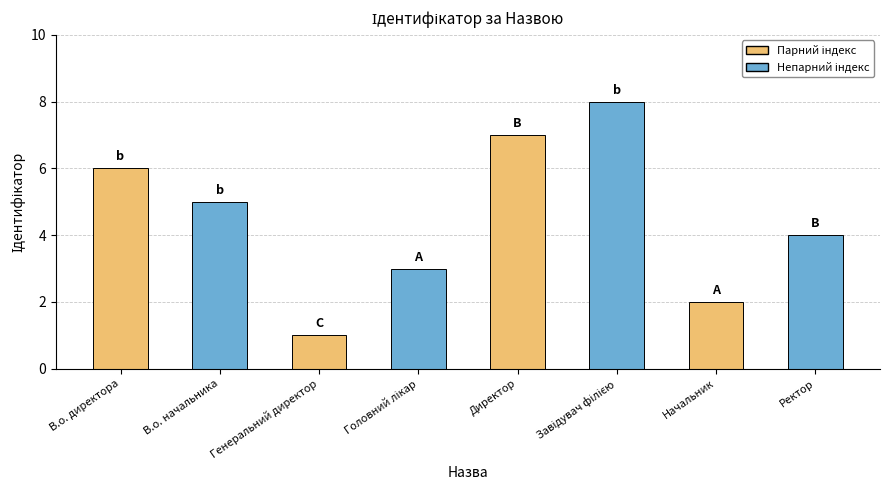

What is the greatest value displayed?

8